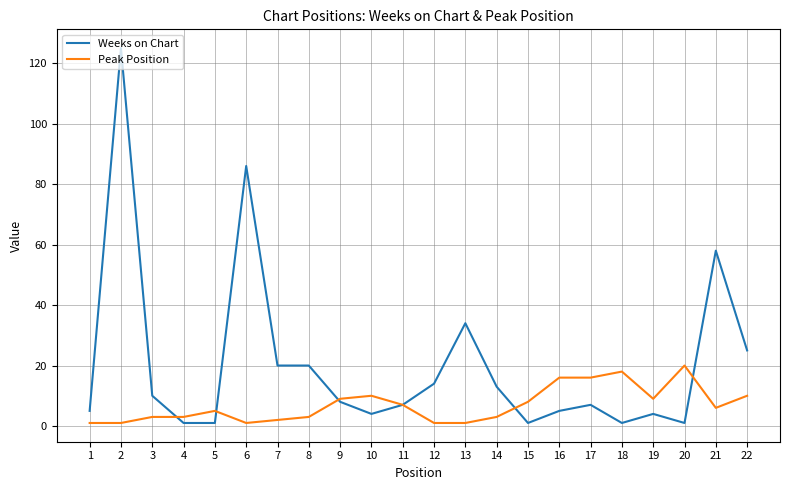

Rank the series by their maximum value, from highest to lowest.

Weeks on Chart, Peak Position